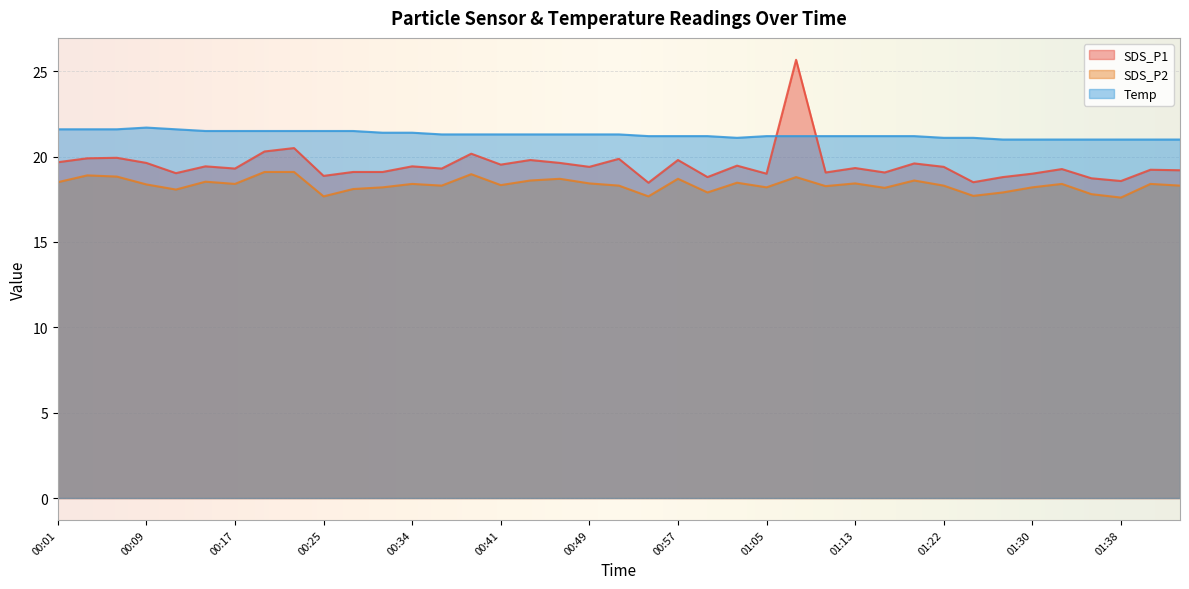

True or false: SDS_P2 and Temp cross at least once.

False